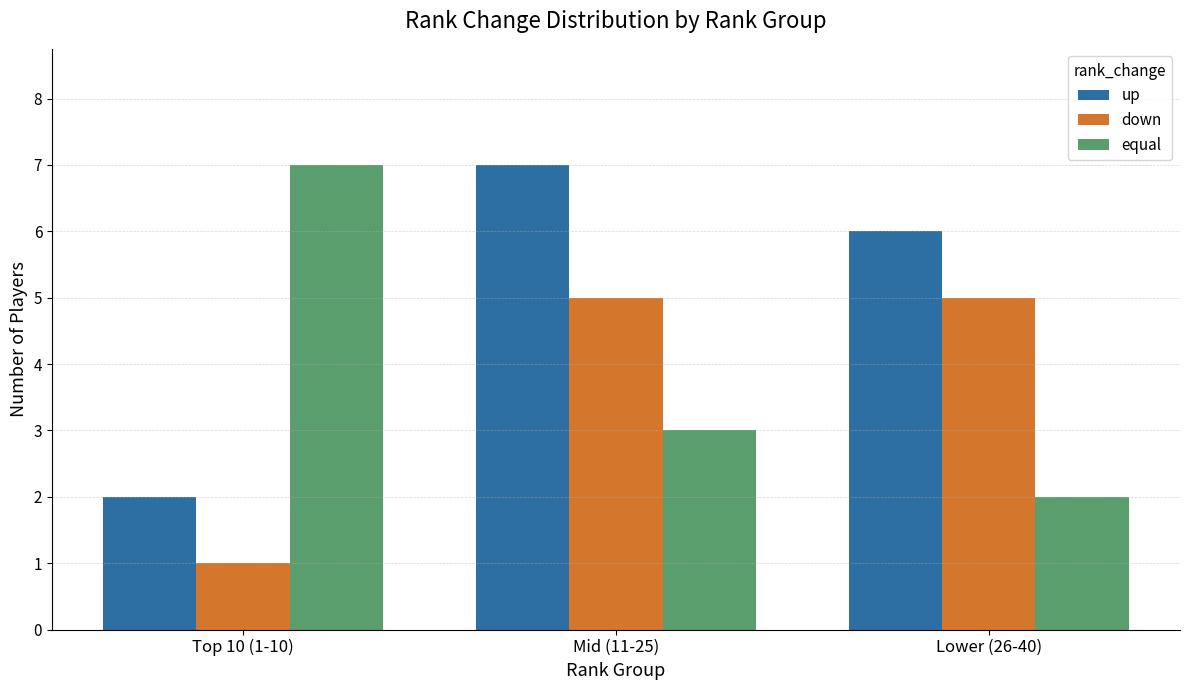

What is the sum of all equal values?

12